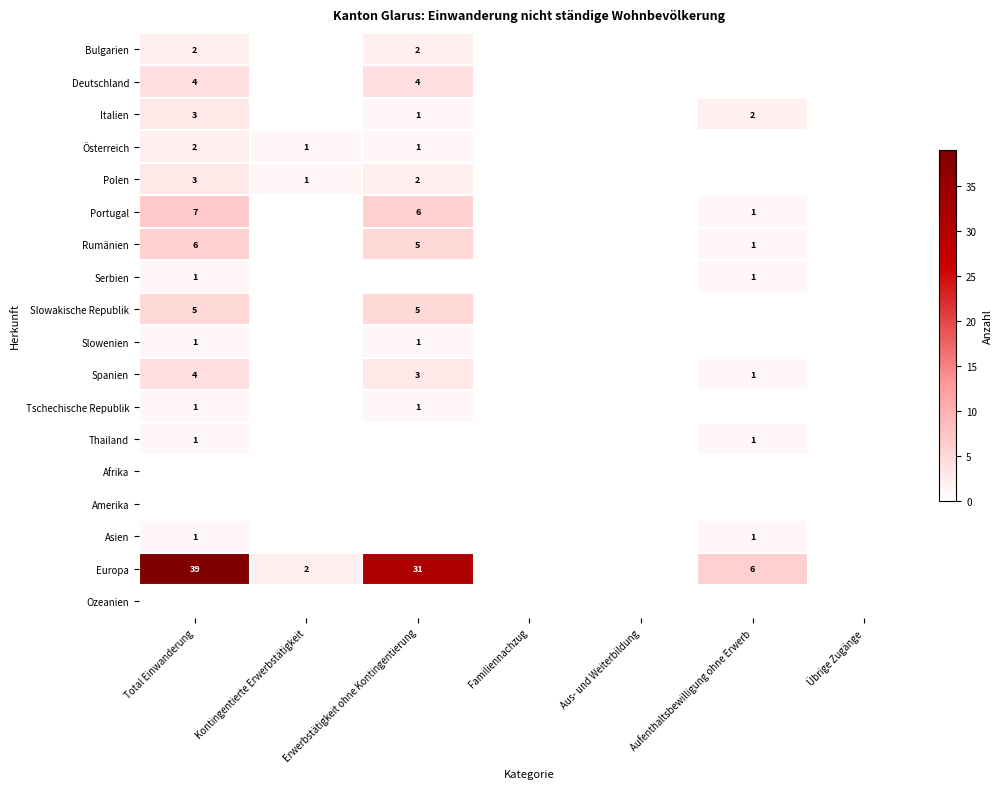

What is the sum of the Spanien values at Total Einwanderung and Aufenthaltsbewilligung ohne Erwerb?

5